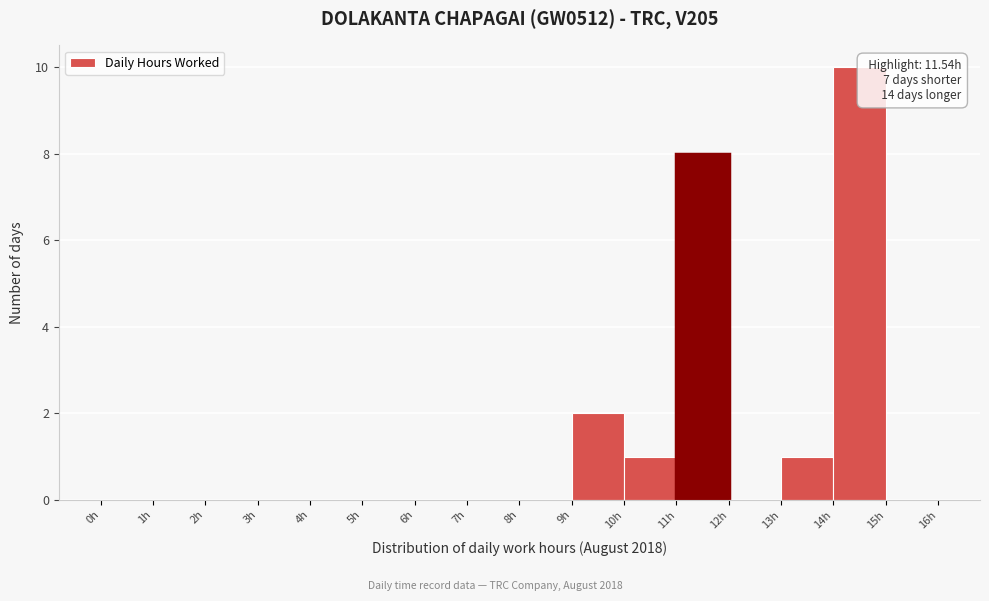

Over which range of the x-axis is the bar tallest?

14 to 15